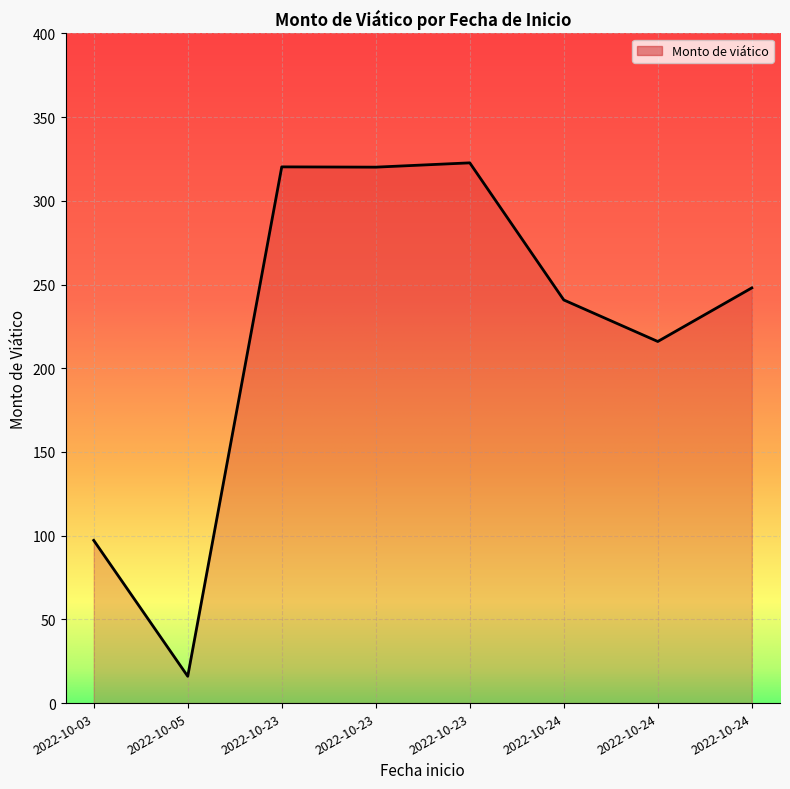

What is the average value?

222.6